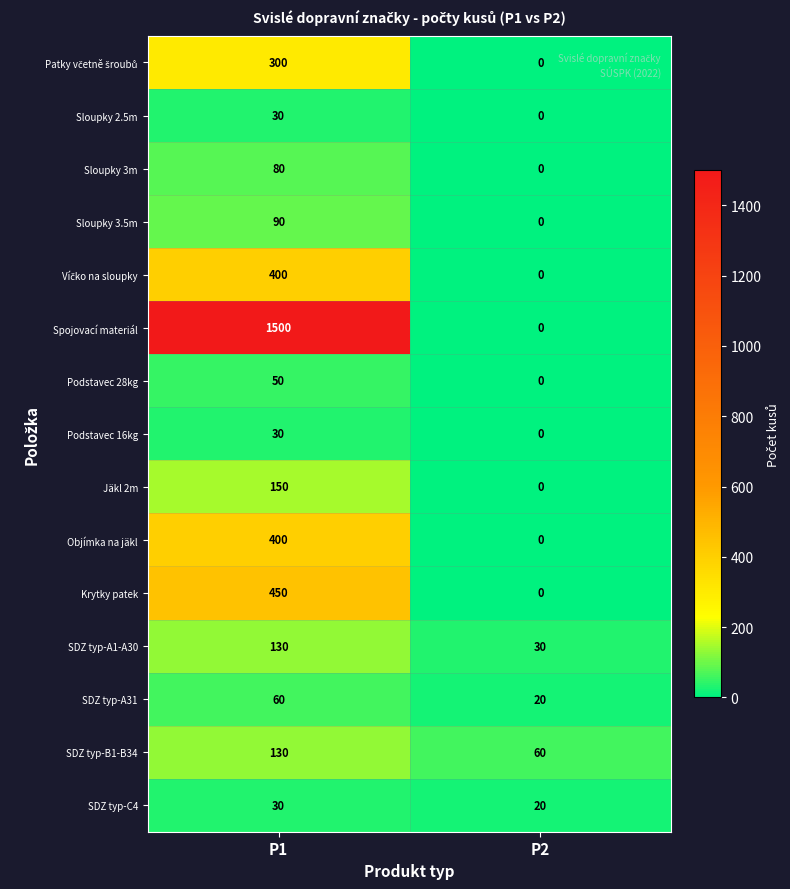

At which label does Sloupky 3.5m reach its peak?

P1